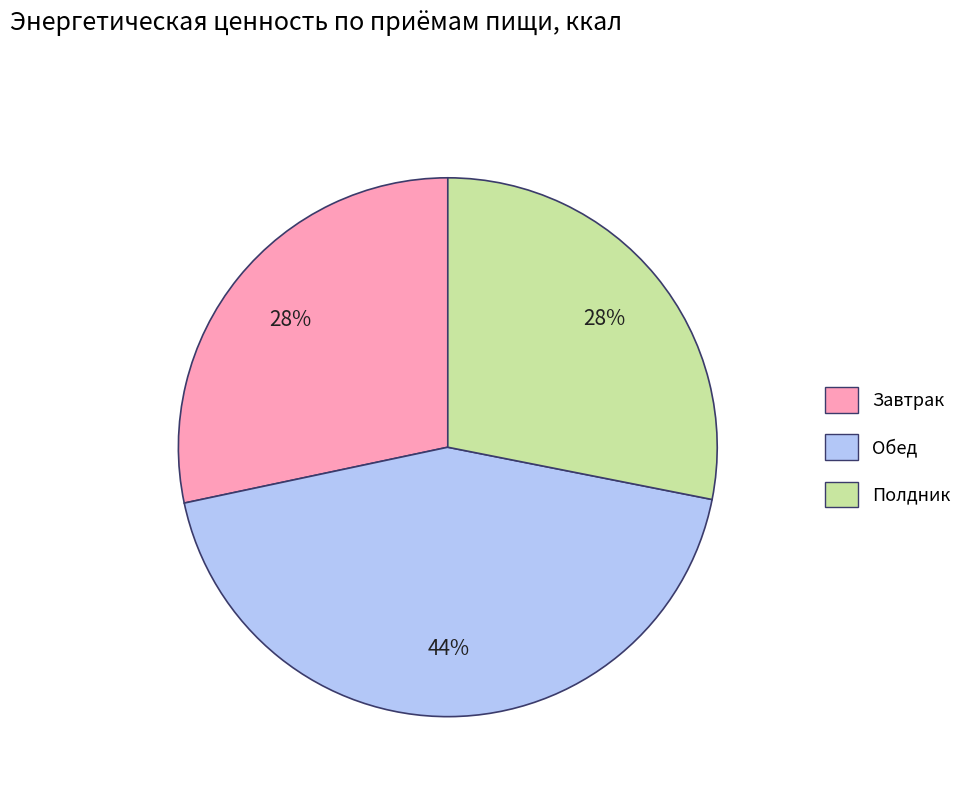

To the nearest percent, what is the combined percentage of Обед and Завтрак?

72%